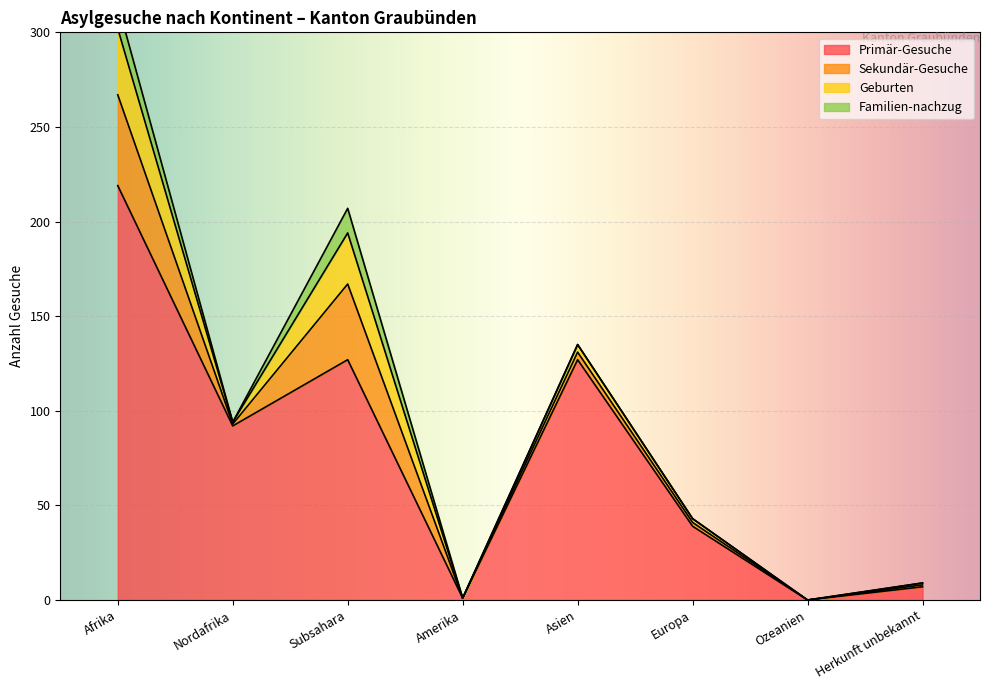

At which label does Primär-Gesuche first exceed 92?

Afrika